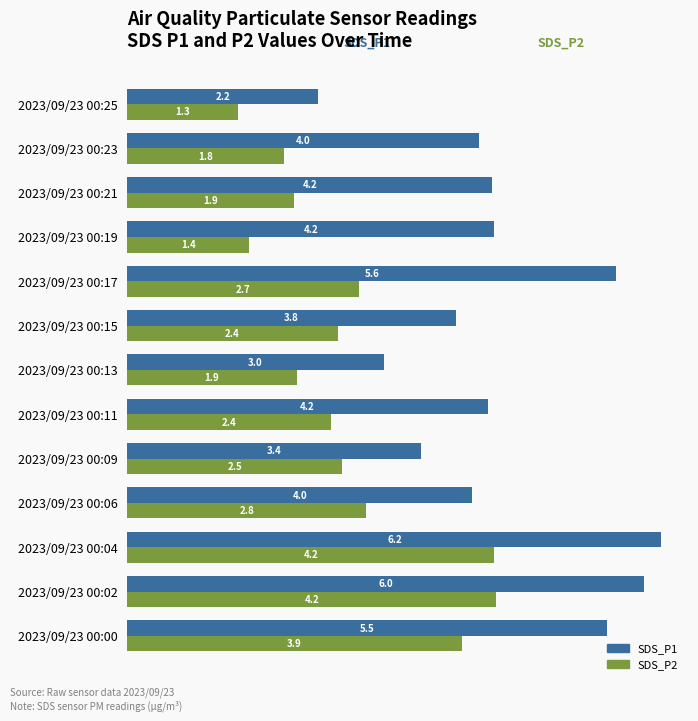

What is the difference between the second highest and second lowest values in the SDS_P1 series?

3.0